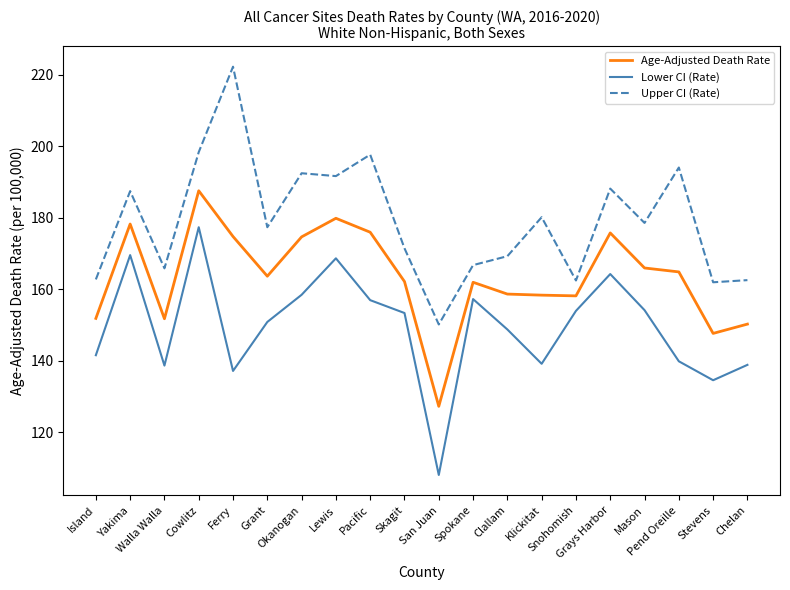

True or false: Upper CI (Rate) and Age-Adjusted Death Rate intersect in this chart.

False